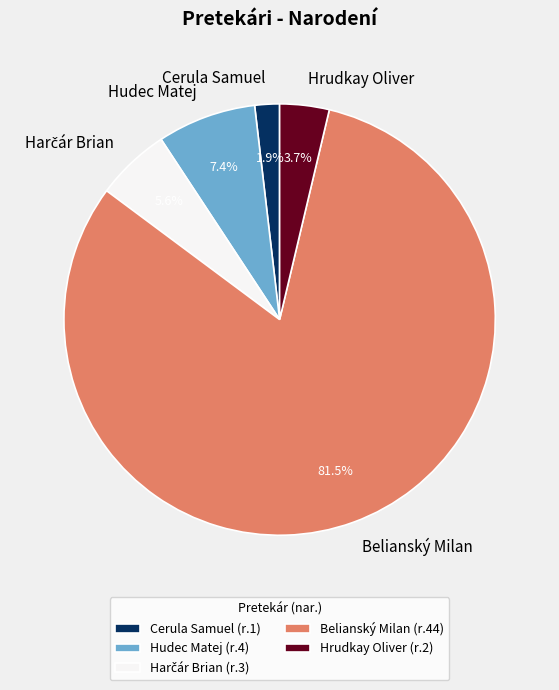

What is the smallest slice in the pie chart?

Cerula Samuel